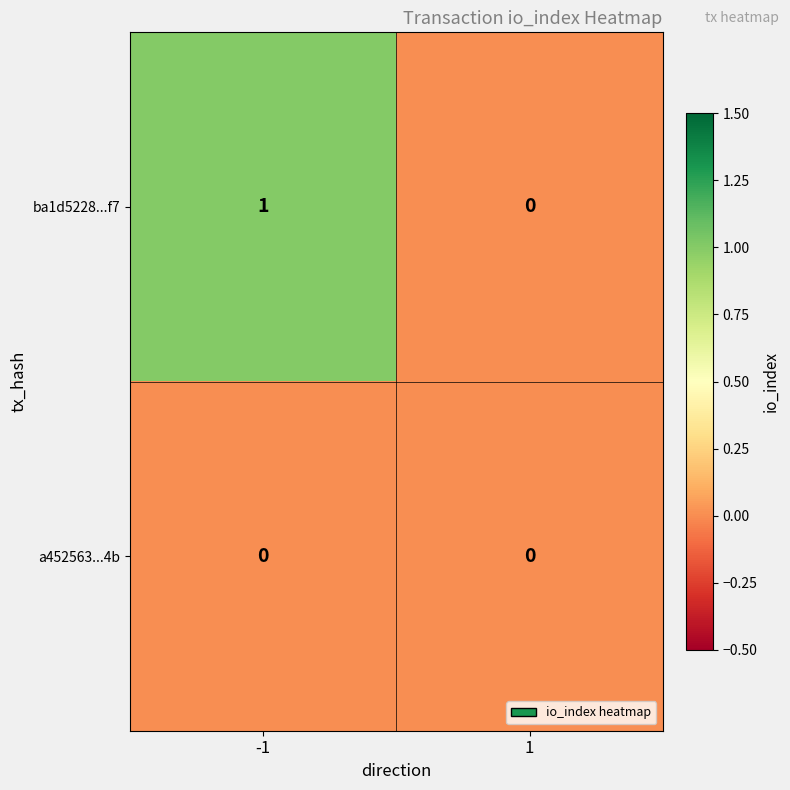

The value of ba1d5228...f7 at -1 is 1. True or false?

True